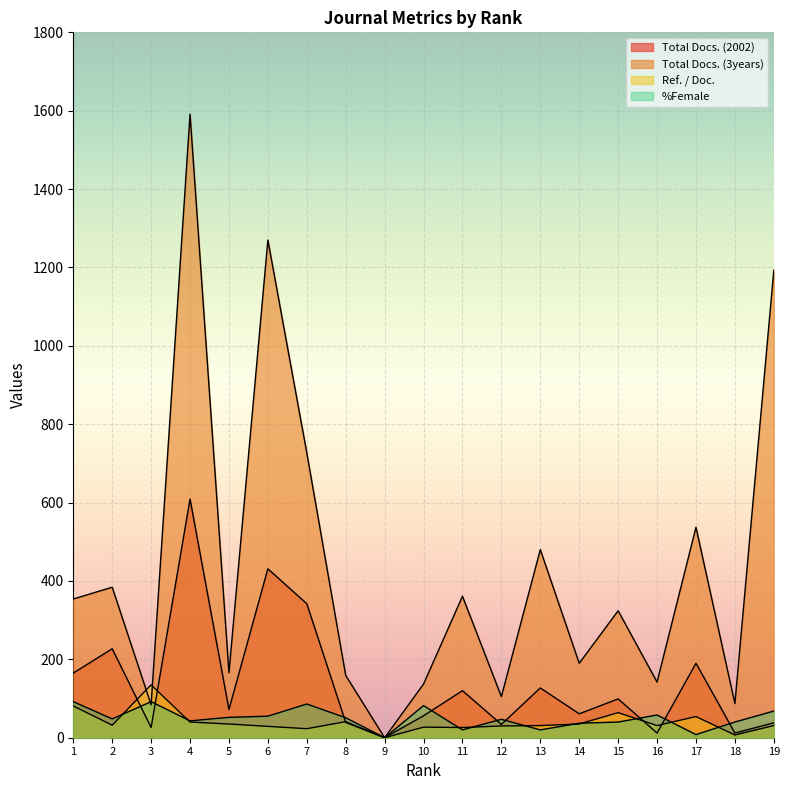

Rank the series by their maximum value, from lowest to highest.

%Female, Ref. / Doc., Total Docs. (2002), Total Docs. (3years)